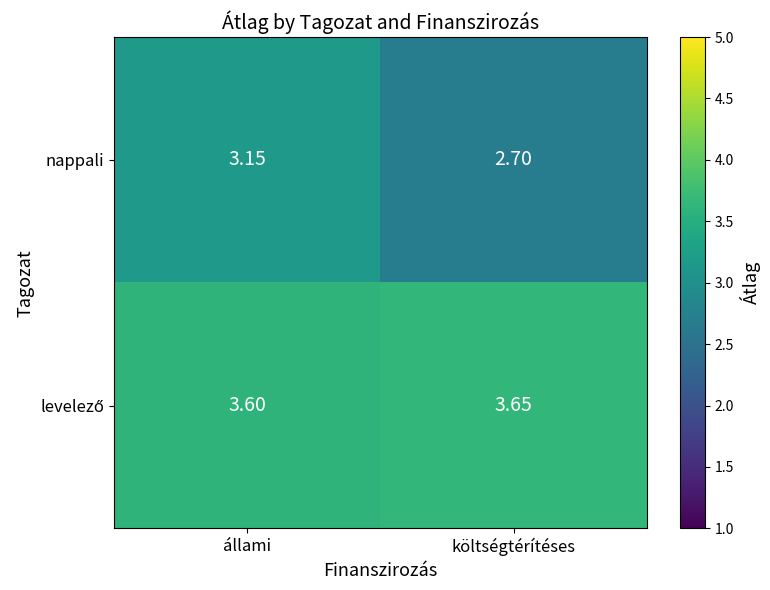

Between állami and költségtérítéses, which series saw the biggest shift?

nappali